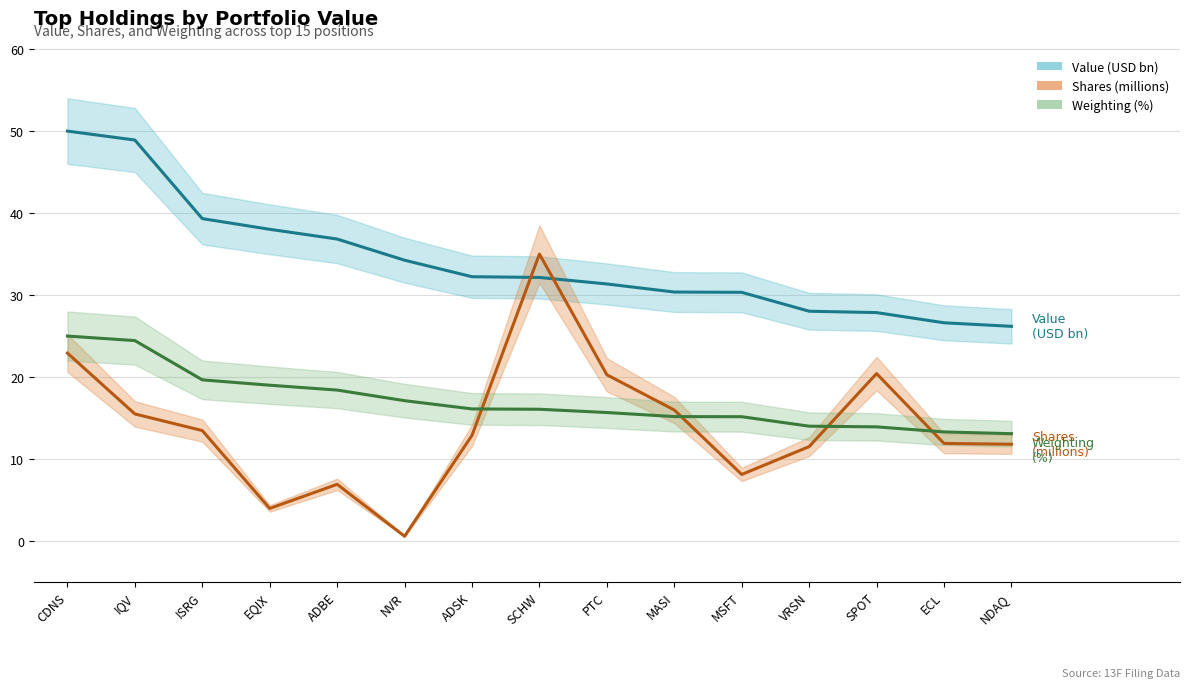

At which label is Shares closest to 17?

MASI